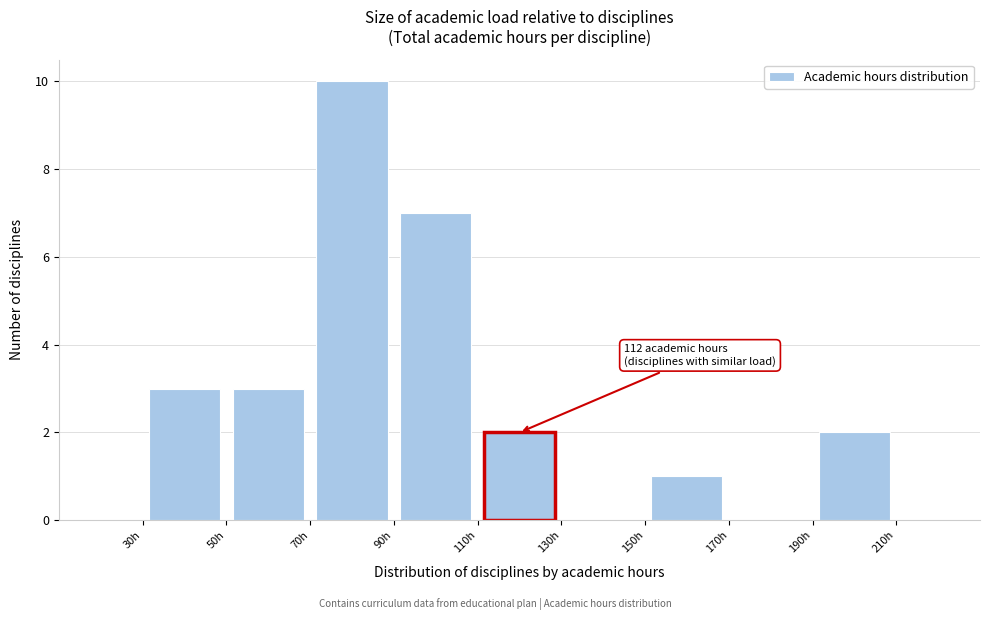

Over which range of the x-axis is the bar tallest?

70 to 90